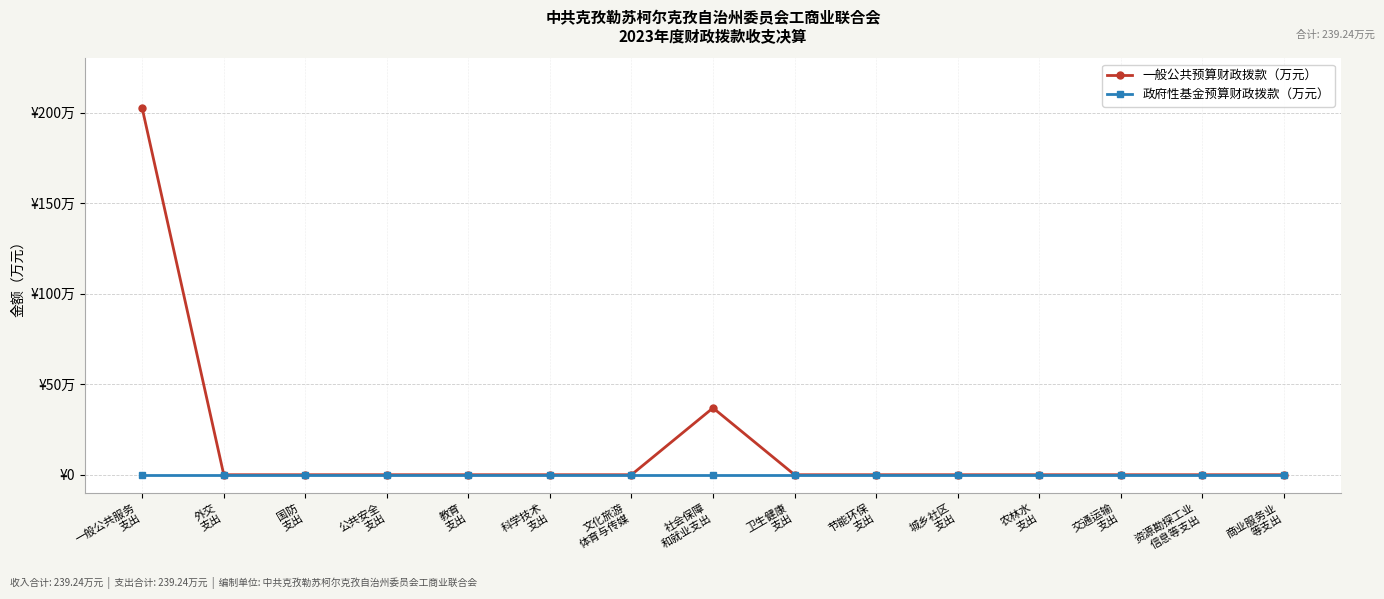

What are all the series names shown in the legend?

一般公共预算财政拨款（万元）, 政府性基金预算财政拨款（万元）